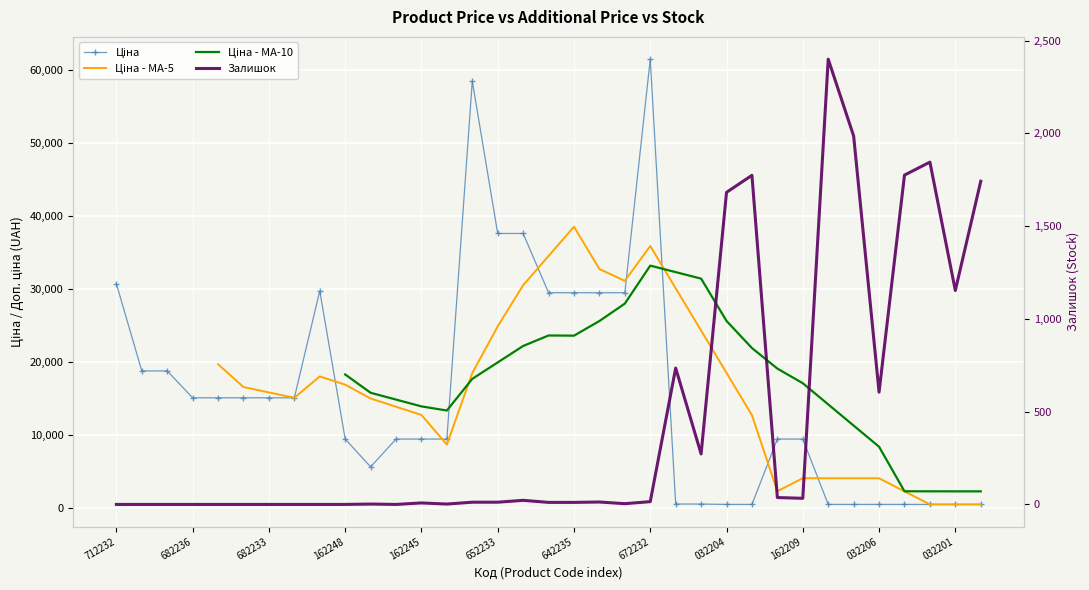

What position from the left is 10?

11